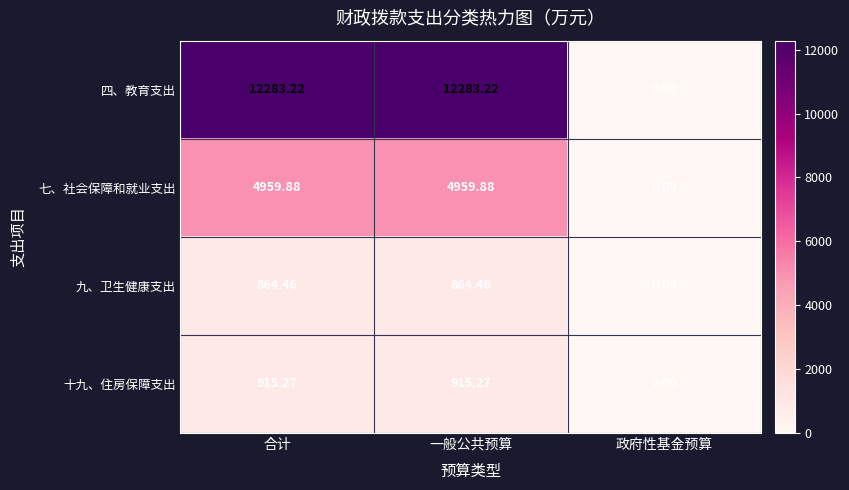

Where is 四、教育支出 nearest to the value 6141?

政府性基金预算